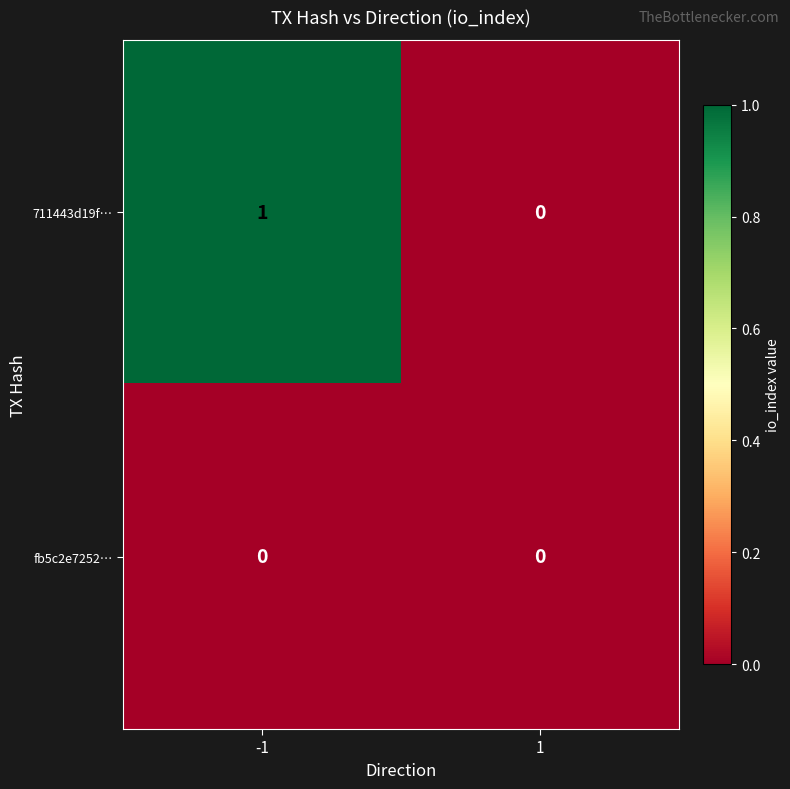

Which series changed the most between -1 and 1?

711443d19f…